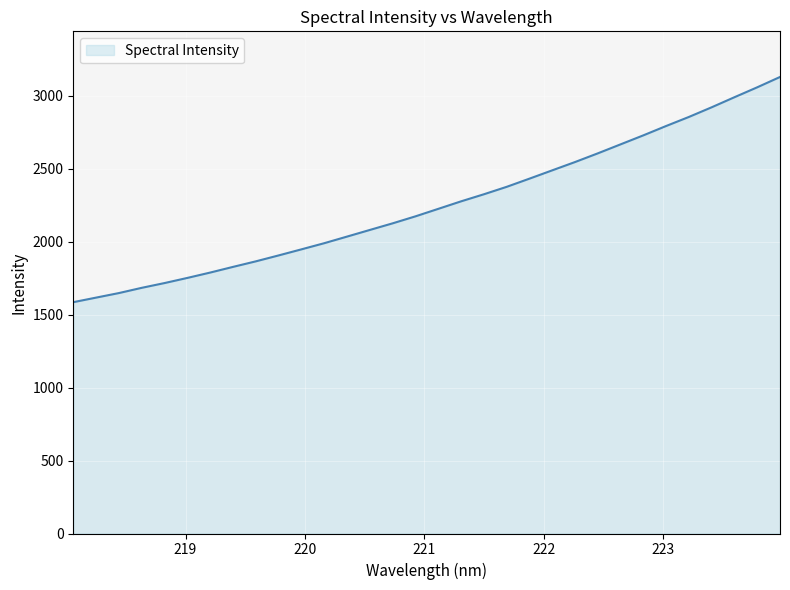

Reading left to right, list all the values displayed in this chart.

1585.2	1616.5	1647.7	1683.6	1716.3	1751.5	1788.2	1827.1	1865.1	1905.7	1947.3	1989.4	2034.7	2080.3	2125.6	2173.4	2224.8	2276.2	2324.6	2375.6	2431.7	2488.7	2545.5	2605.0	2666.8	2728.5	2792.6	2854.6	2920.8	2989.8	3057.7	3128.4